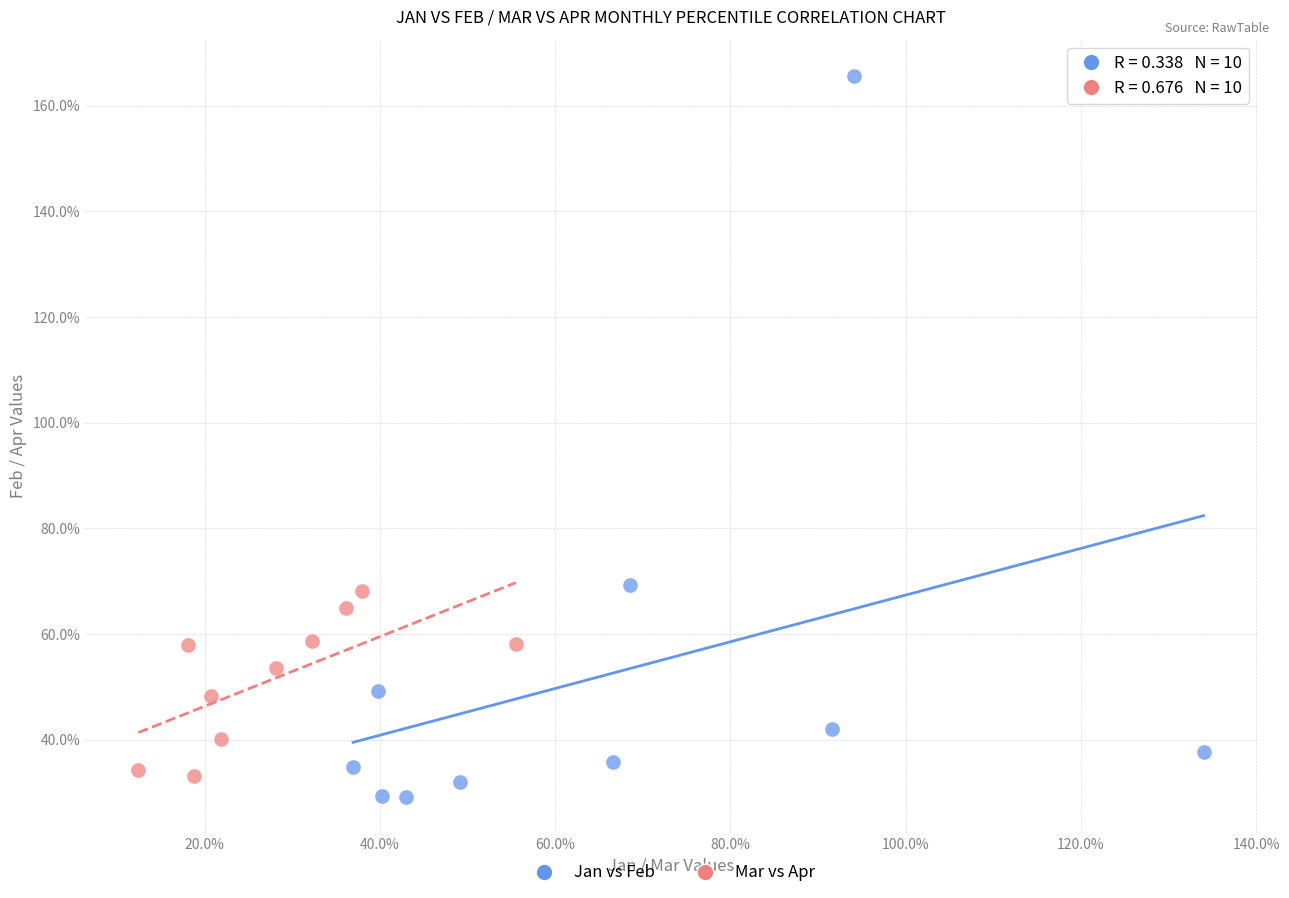

Which series reaches the minimum Y coordinate?

Jan vs Feb